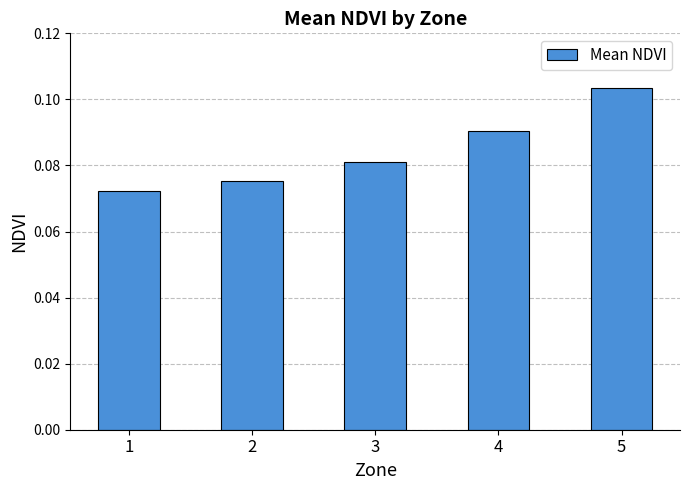

How many bars are there in total?

5